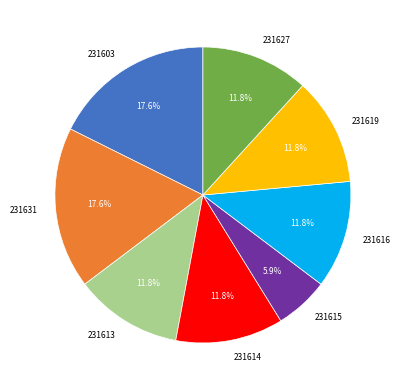

To the nearest percent, what percentage of the pie is 231615?

6%